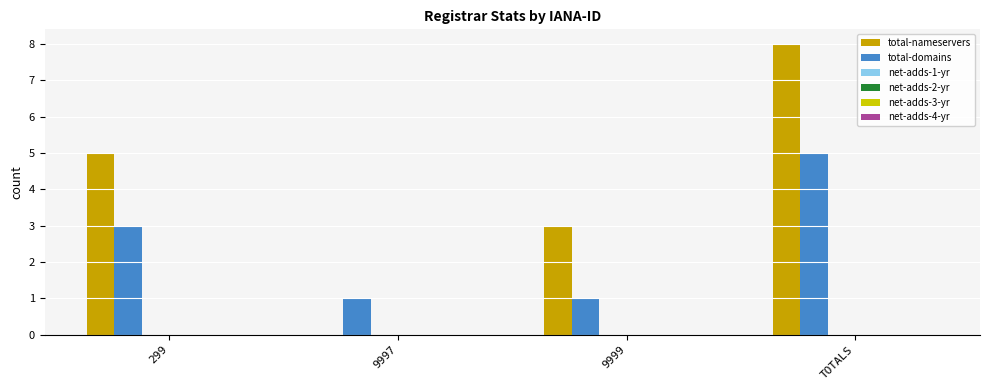

Does the chart contain stacked bars?

No